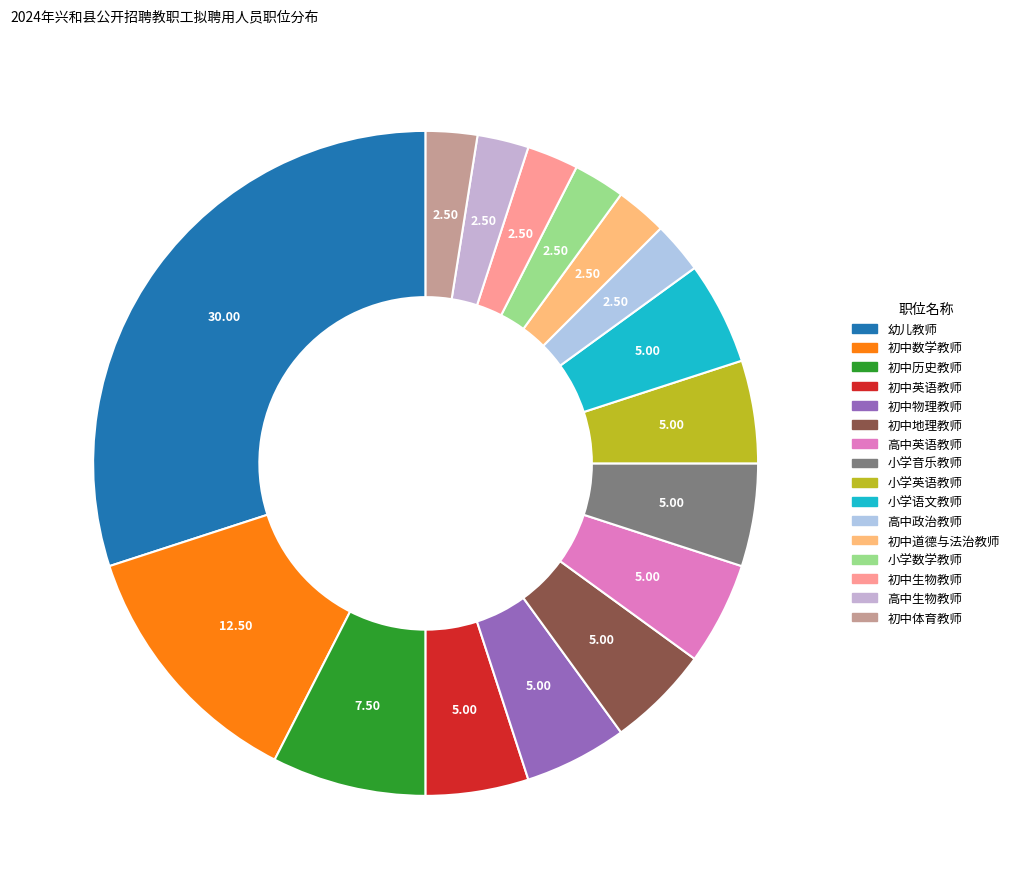

Count the number of slices in the pie.

16